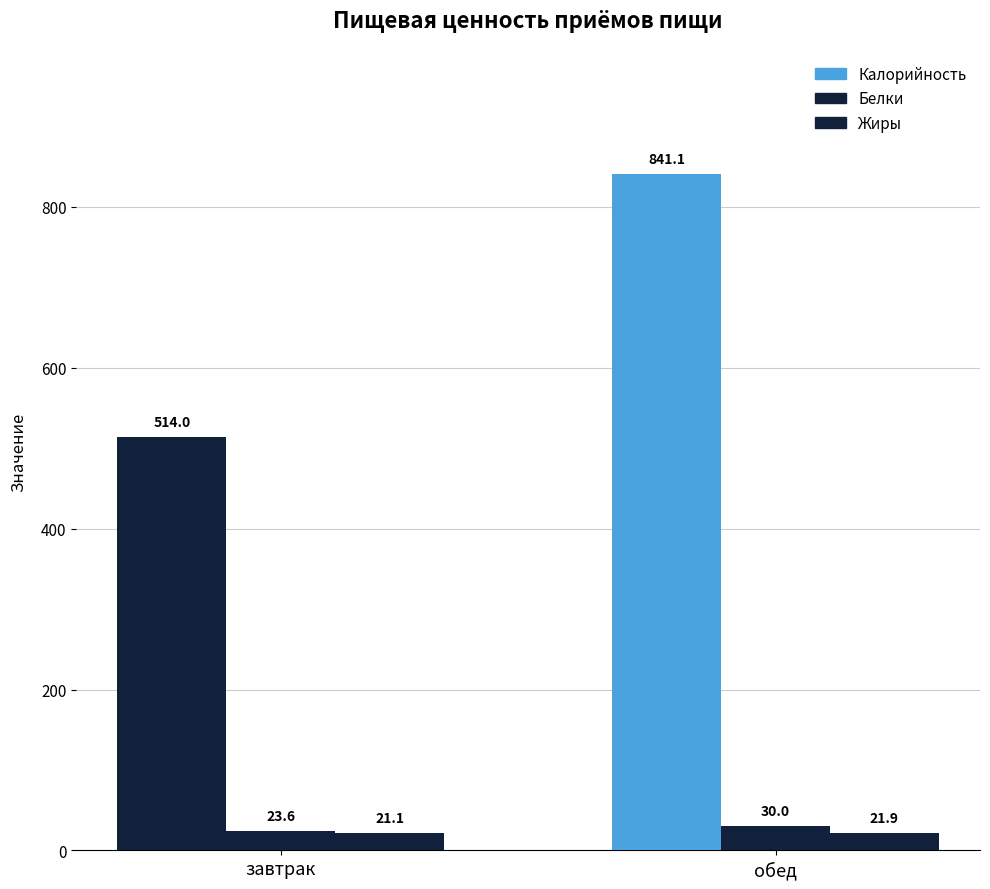

At which category is the sum across all series the highest?

обед